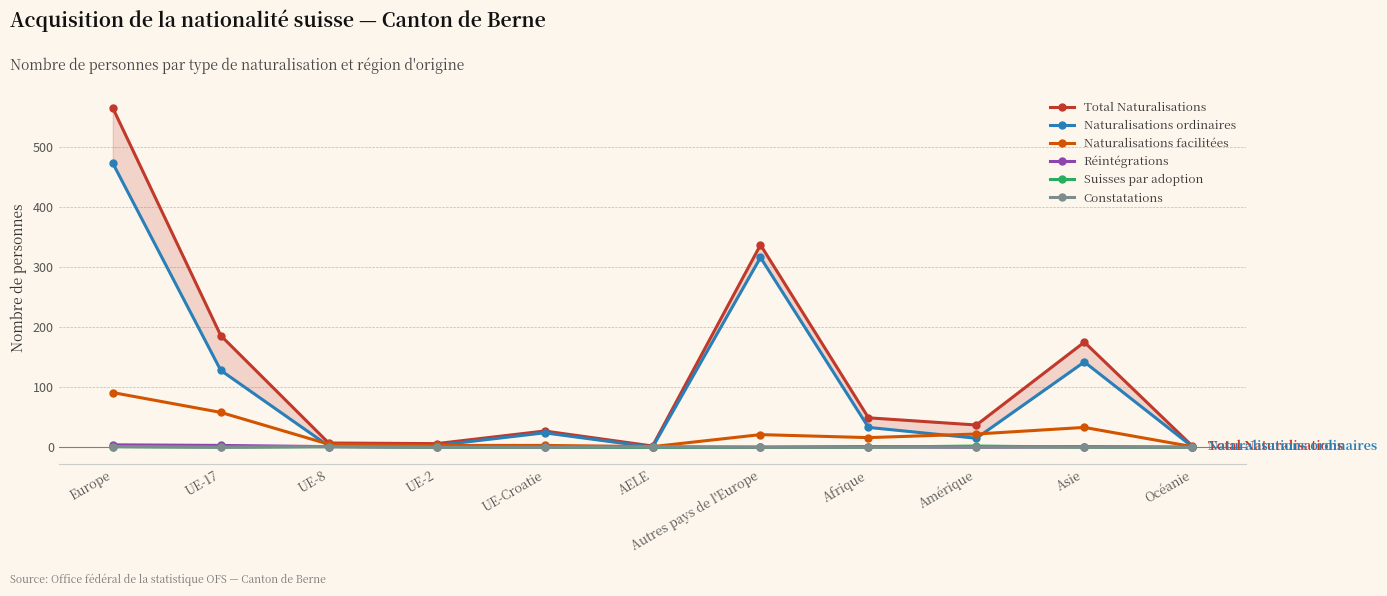

Which category has the lowest value in the Total Naturalisations series?

AELE